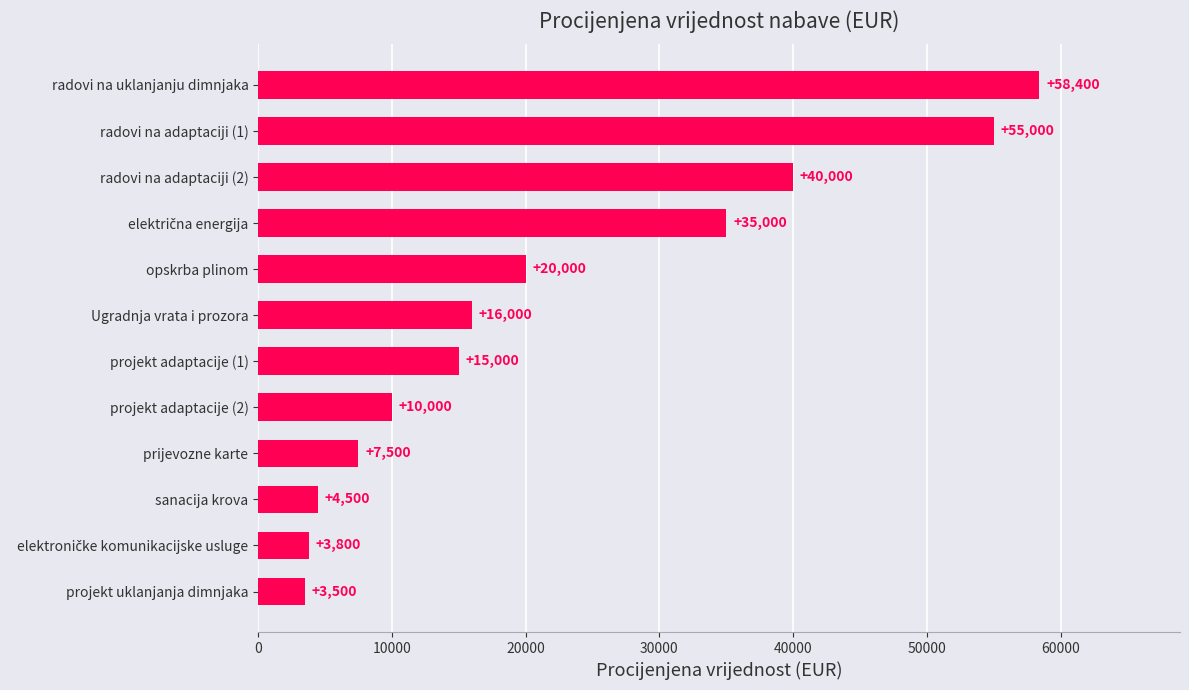

How many series are shown in this chart?

1